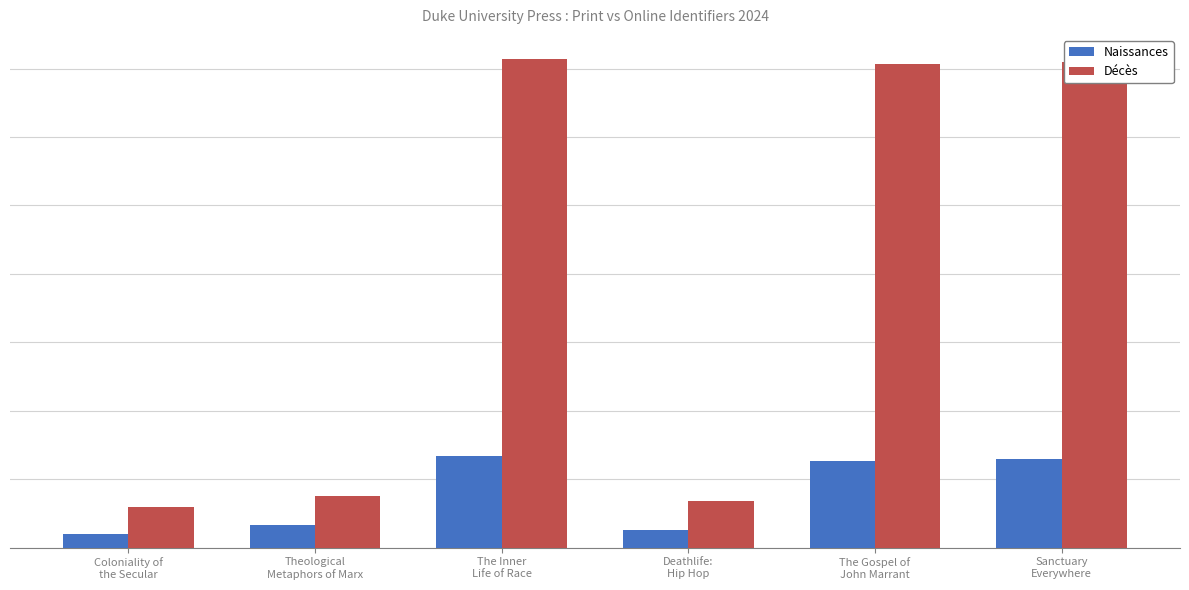

List the series in order of their peak value, highest first.

Décès, Naissances